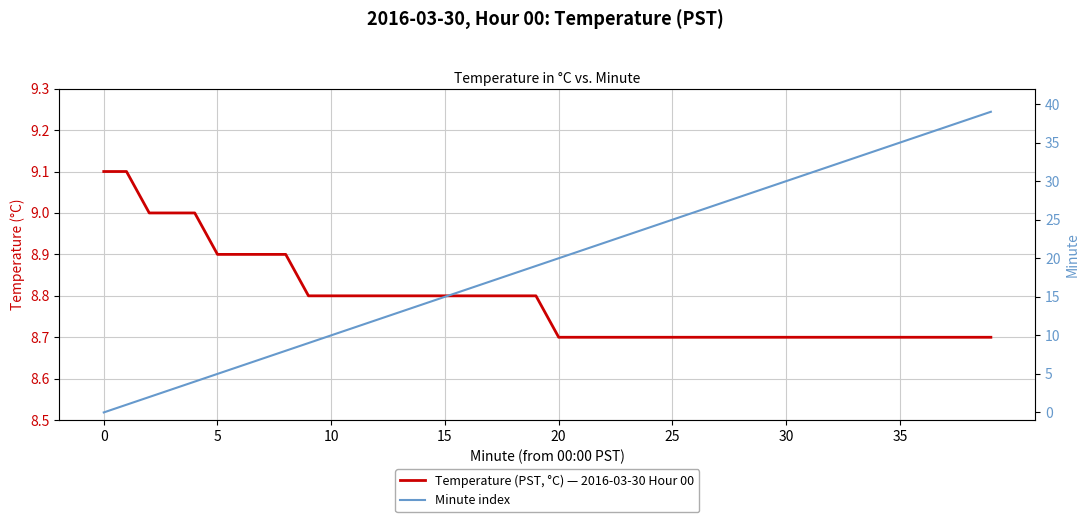

How many times do Minute index and Temperature (PST, °C) — 2016-03-30 Hour 00 cross each other?

1